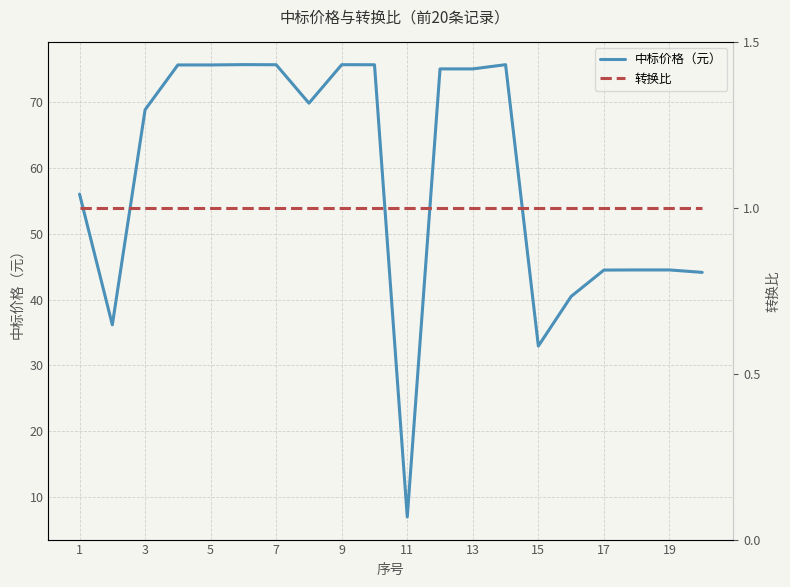

True or false: 中标价格（元） has a value of 25.7 at 7.

False